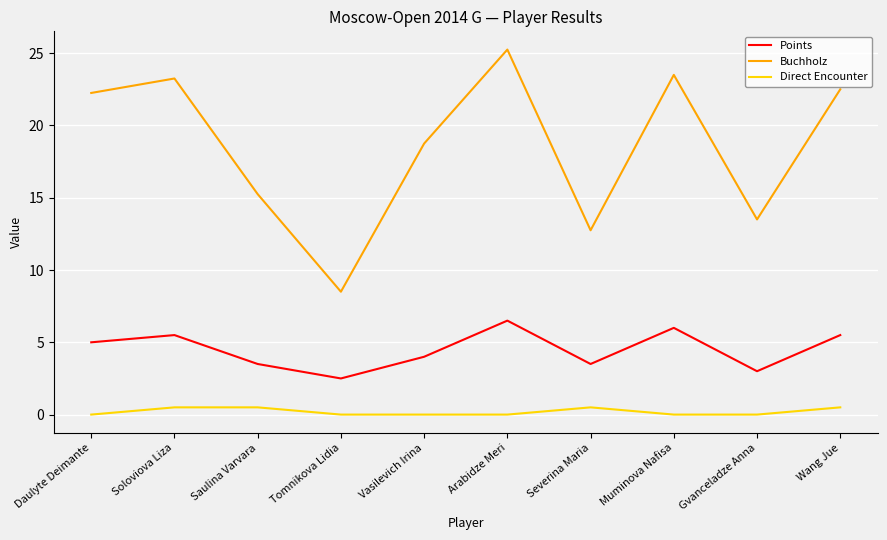

What is the difference between the highest and lowest values at Gvanceladze Anna?

13.5